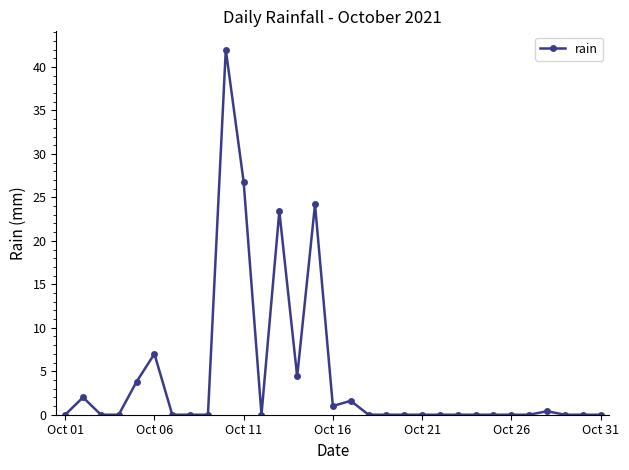

How many series are shown in this chart?

1